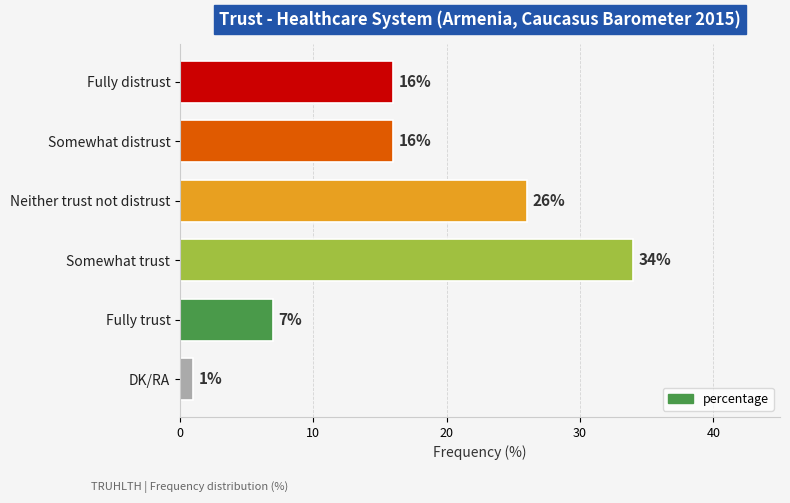

What is the value of the 2nd bar from the top?

16